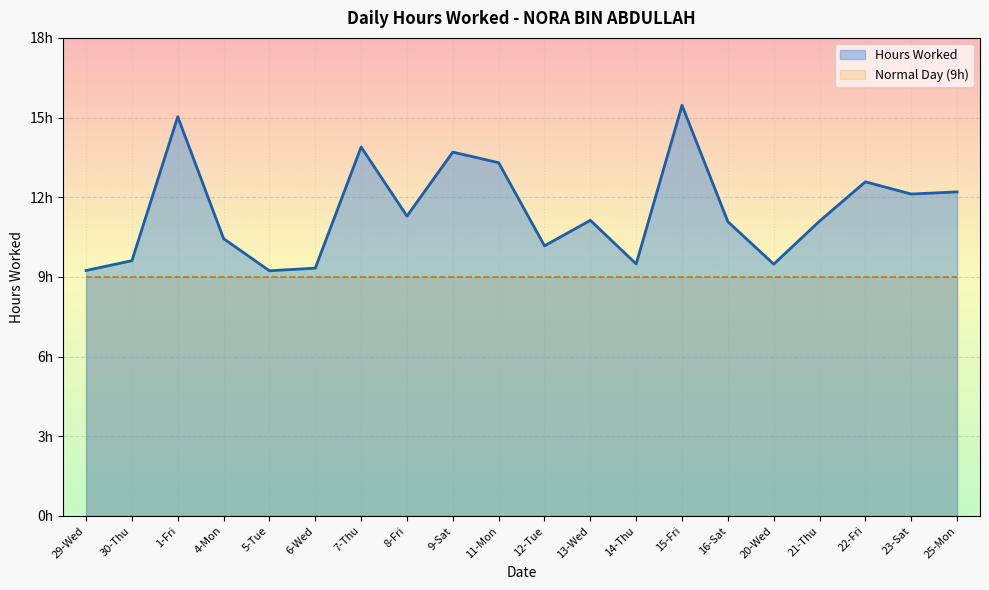

List the labels in order of value, smallest first.

5-Tue, 29-Wed, 6-Wed, 20-Wed, 14-Thu, 30-Thu, 12-Tue, 4-Mon, 16-Sat, 21-Thu, 13-Wed, 8-Fri, 23-Sat, 25-Mon, 22-Fri, 11-Mon, 9-Sat, 7-Thu, 1-Fri, 15-Fri